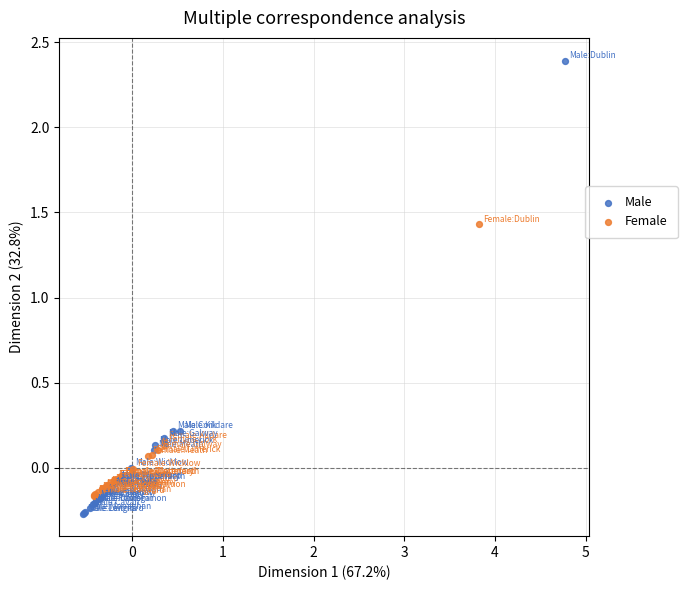

Which series reaches the maximum Y coordinate?

Male